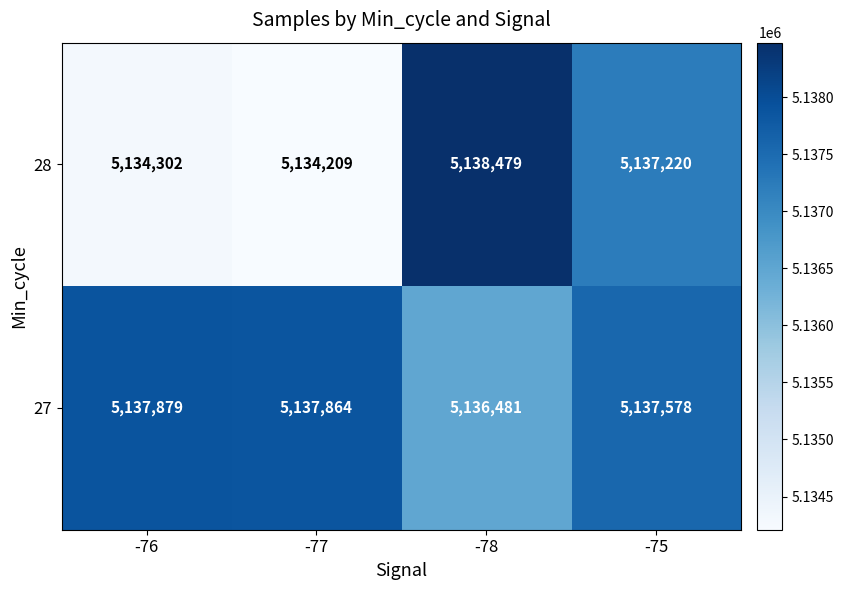

What is the sum of all 28 values?

20544210